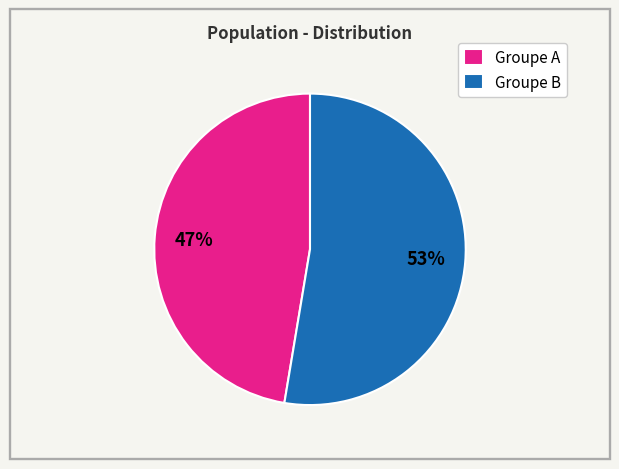

Is it true that Groupe A is 58% of the pie?

False